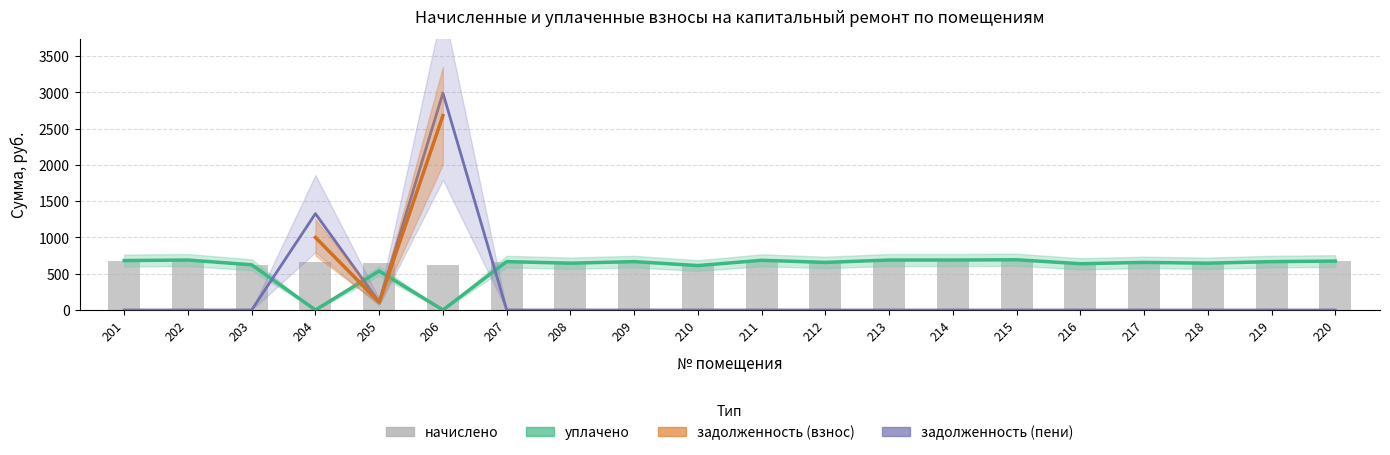

Is the value of уплачено at 218 greater than the value of задолженность (взнос) at 207?

Yes